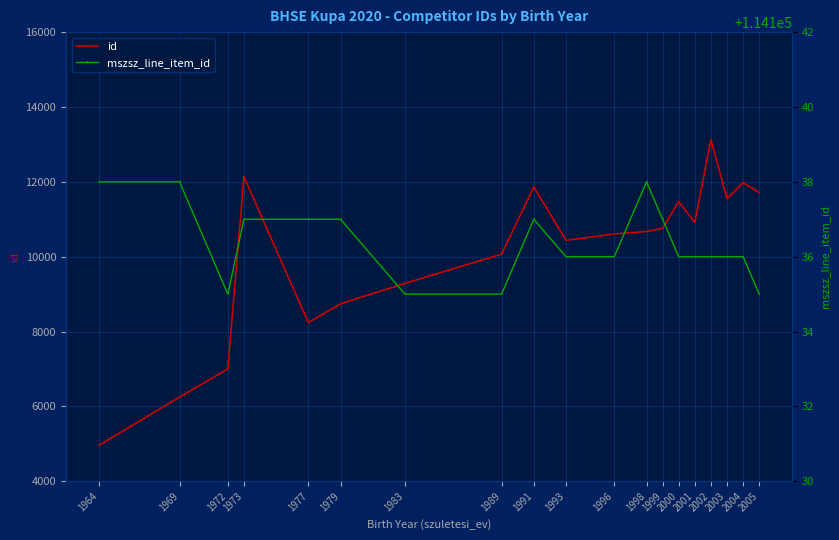

How many distinct data groups are displayed?

2